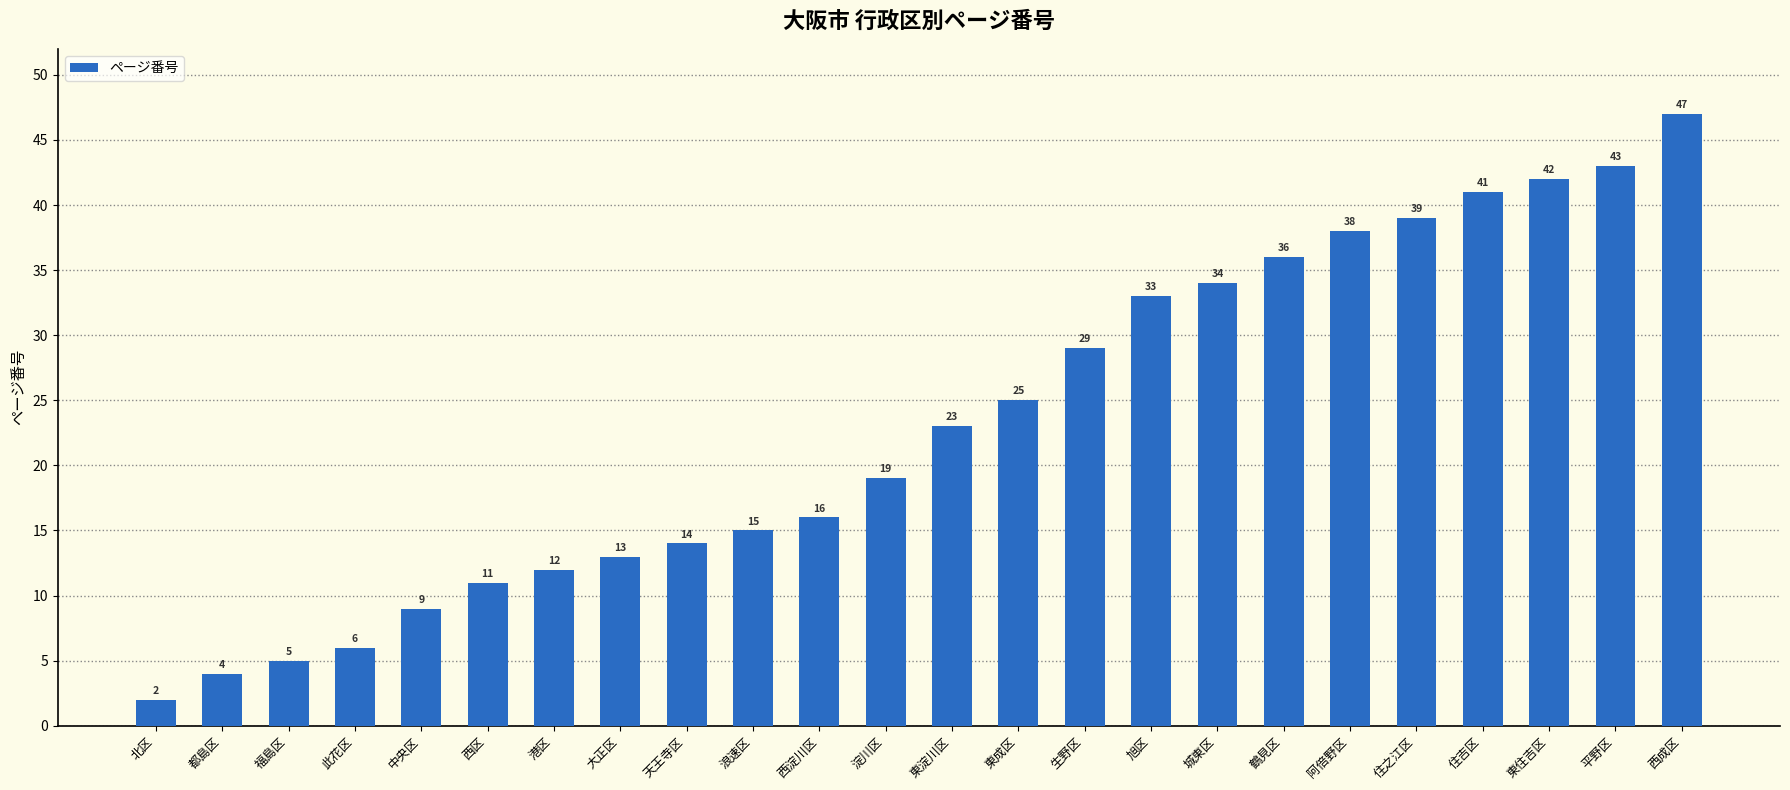

What is the change in value from 西区 to 東成区?

+14